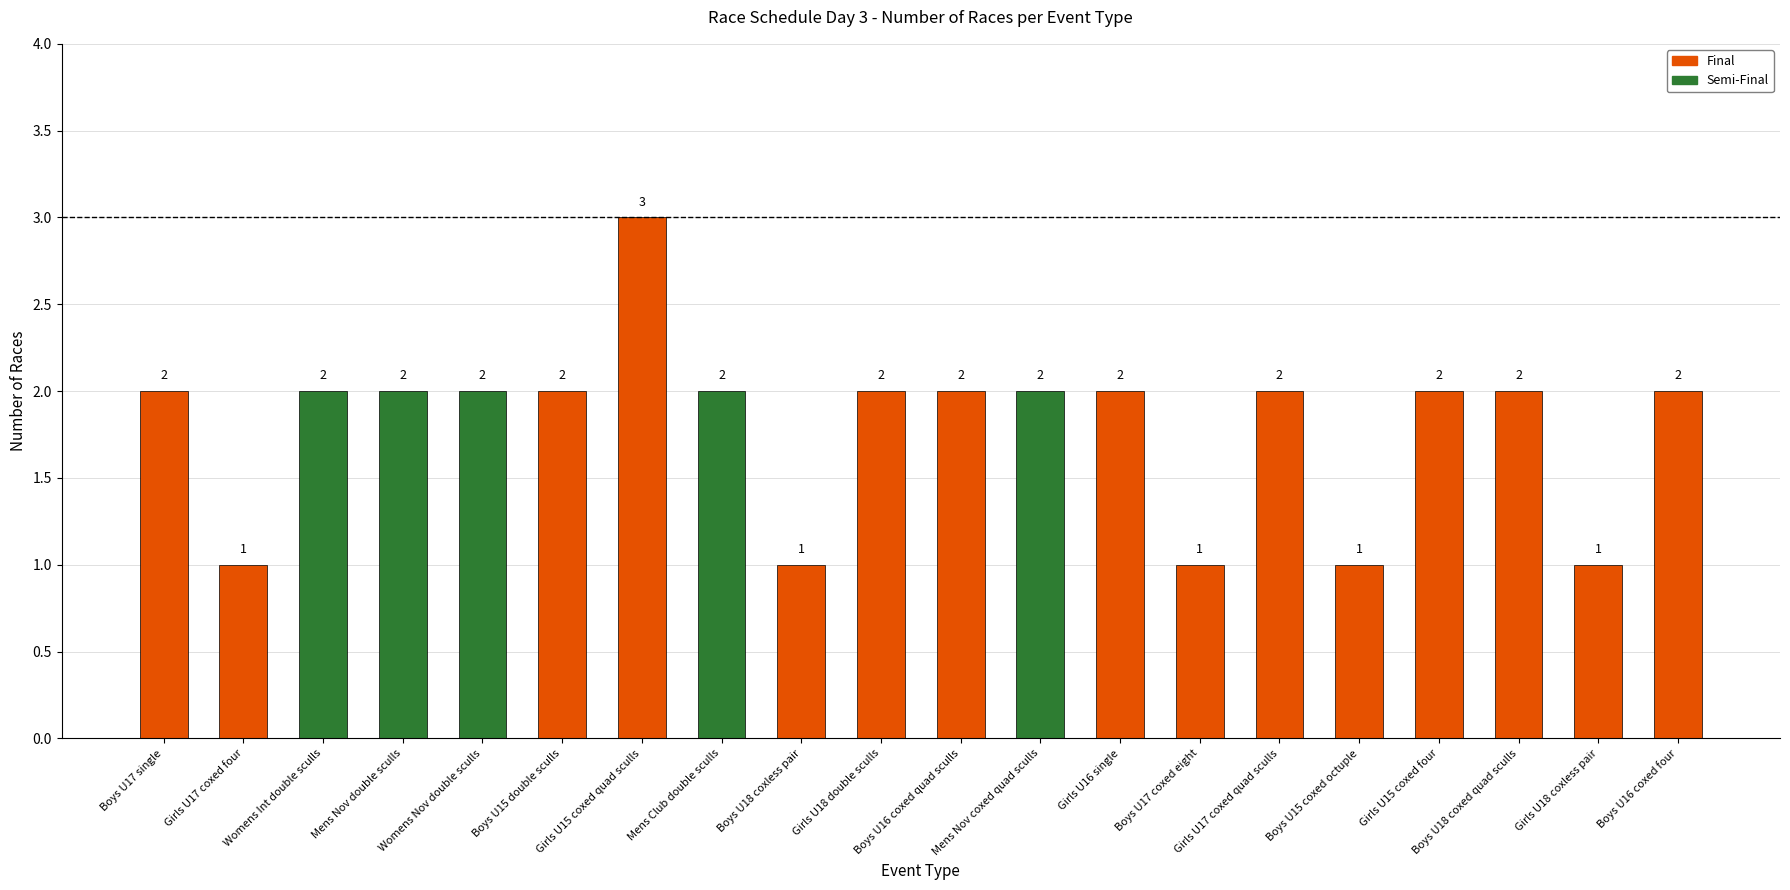

Count the values in the range 2 to 3.

15